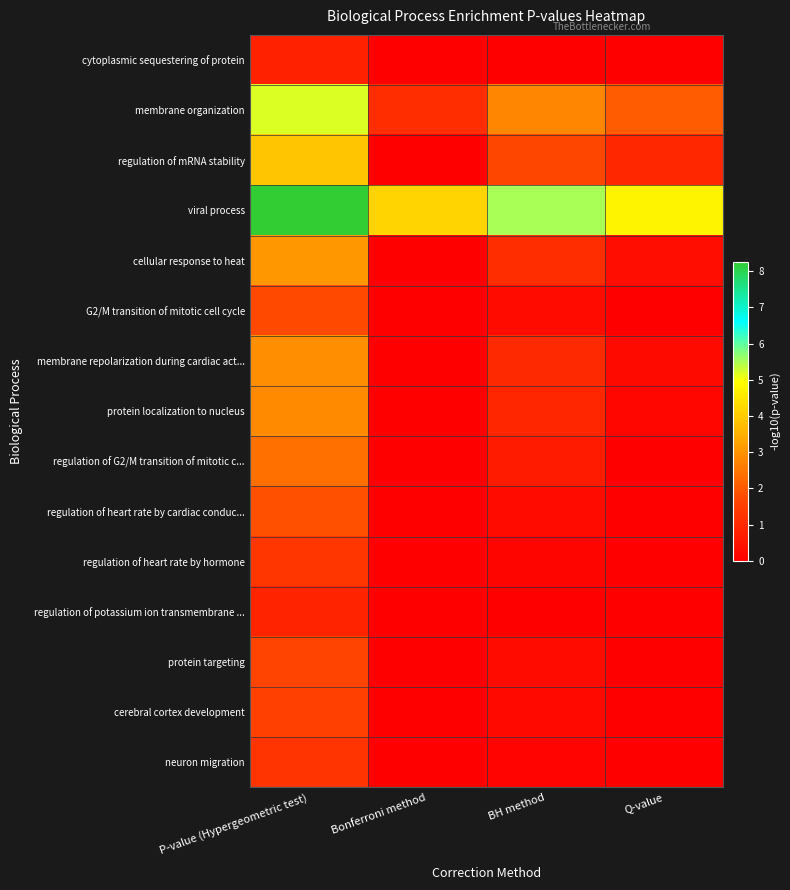

What is the greatest value displayed?

8.3